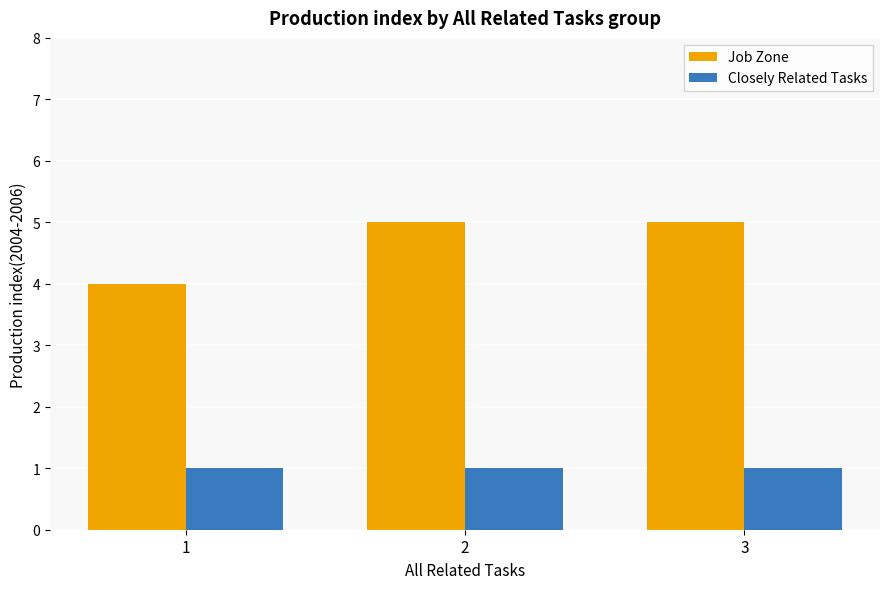

Reading left to right, transcribe all the data shown in this chart.

Job Zone: 1=4	2=5	3=5
Closely Related Tasks: 1=1	2=1	3=1